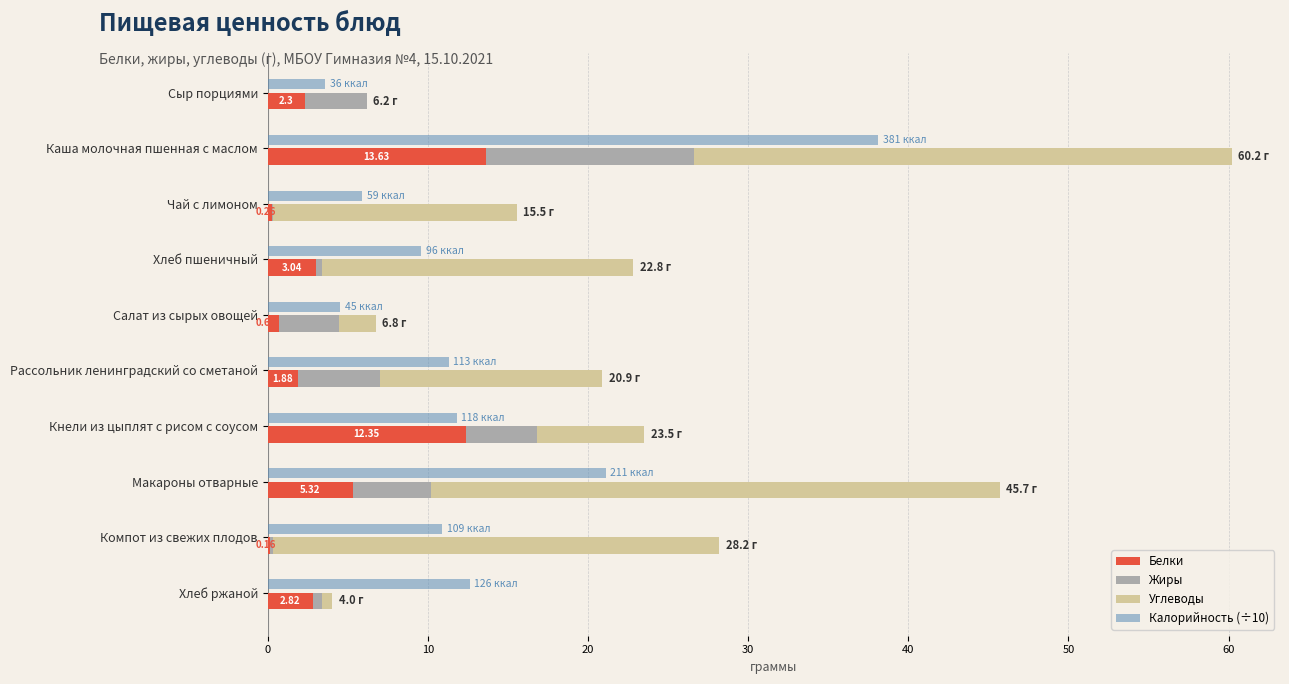

True or false: Белки has a value of 2.3 at Сыр порциями.

True